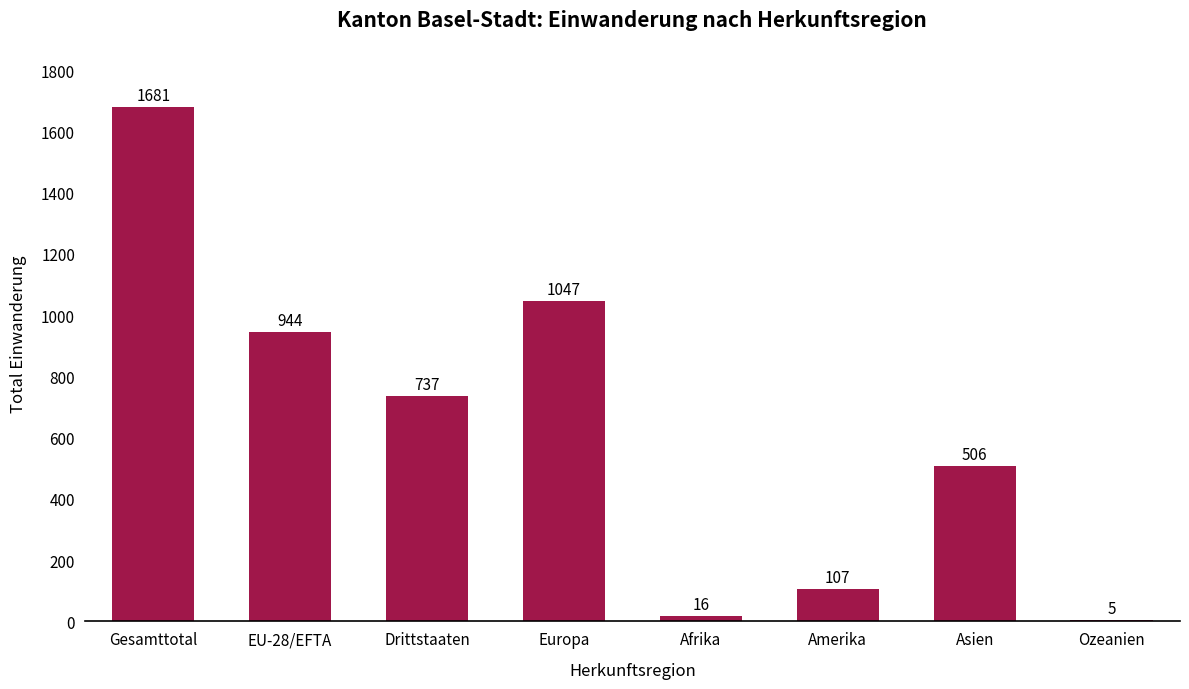

Which category has the highest value across all series?

Gesamttotal